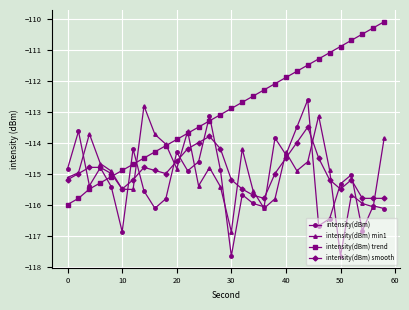

What is the value of the intensity(dBm) min1 point at the 12th from the left?

-113.6